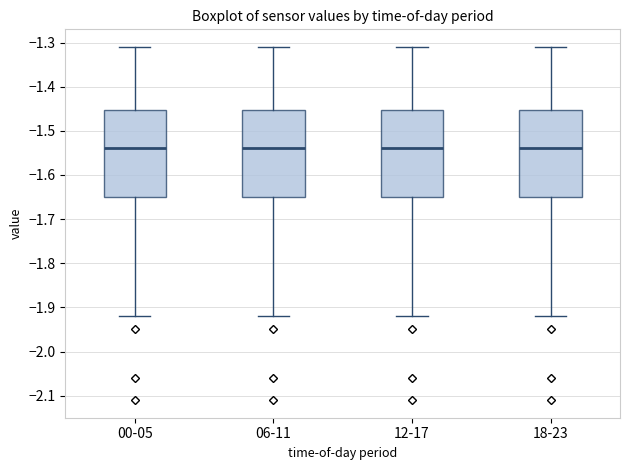

Reading left to right, transcribe this box plot: for each box, give where its median line is, the range the box spans, and where its two whiskers end, as read against the y-axis. The values are not printed on the chart, so give them approximately, as read against the axis.

00-05: median -1.54, box -1.65 to -1.45, whiskers -1.92 to -1.31
06-11: median -1.54, box -1.65 to -1.45, whiskers -1.92 to -1.31
12-17: median -1.54, box -1.65 to -1.45, whiskers -1.92 to -1.31
18-23: median -1.54, box -1.65 to -1.45, whiskers -1.92 to -1.31